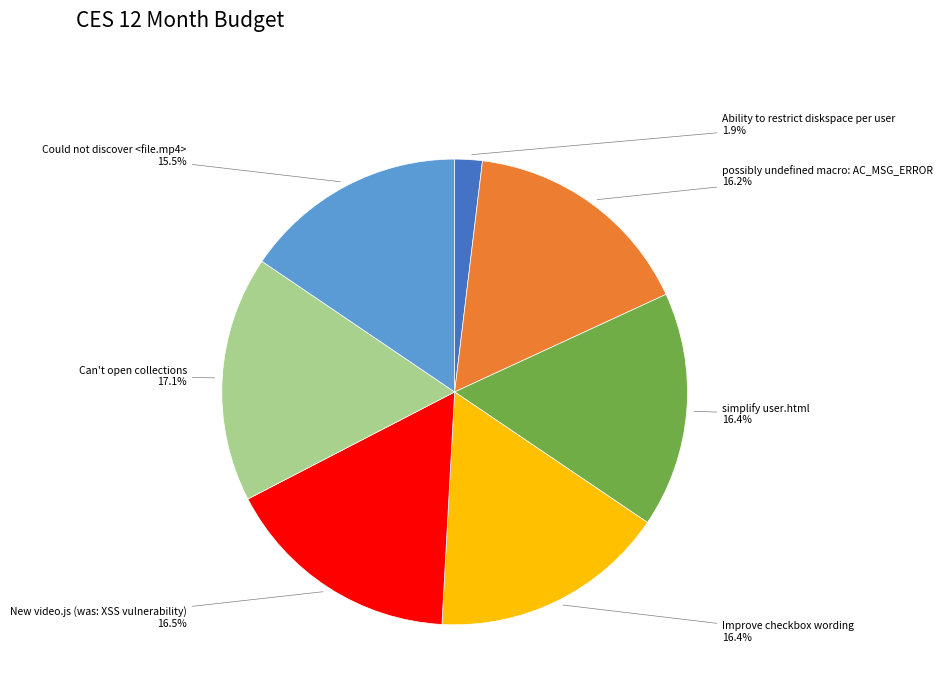

Is there any slice that represents more than half of the pie?

No